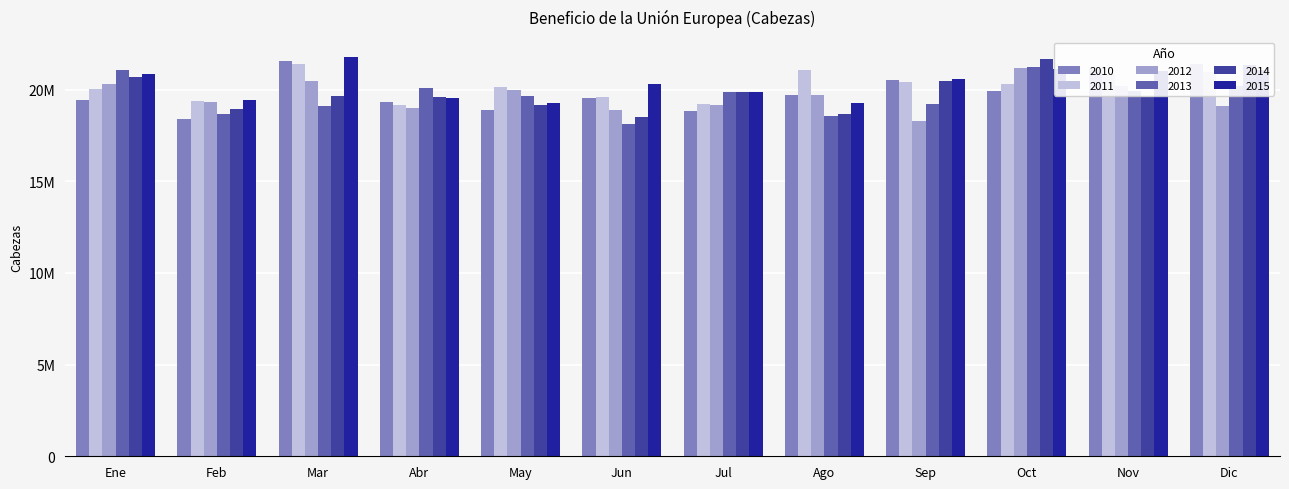

What are all the series names shown in the legend?

2010, 2011, 2012, 2013, 2014, 2015